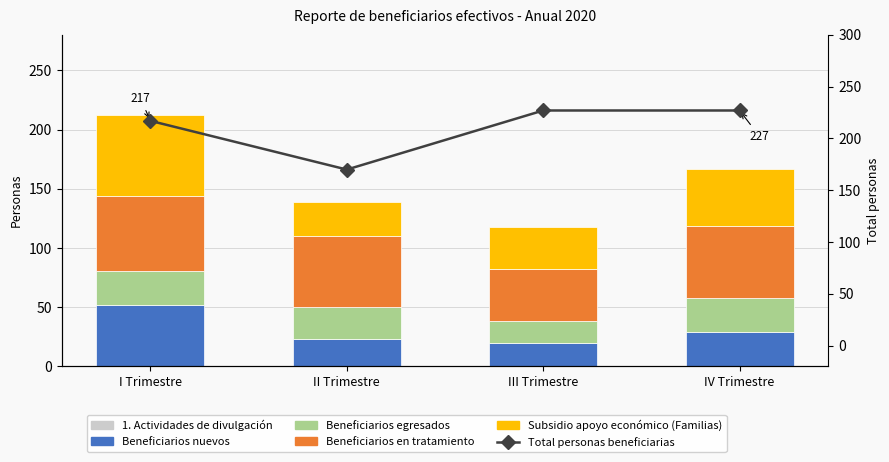

What is the lowest value of the Beneficiarios nuevos series?

20